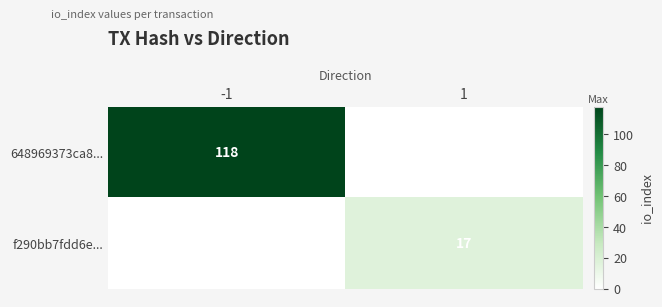

Is the value of 648969373ca8... at -1 greater than the value of f290bb7fdd6e... at 1?

Yes